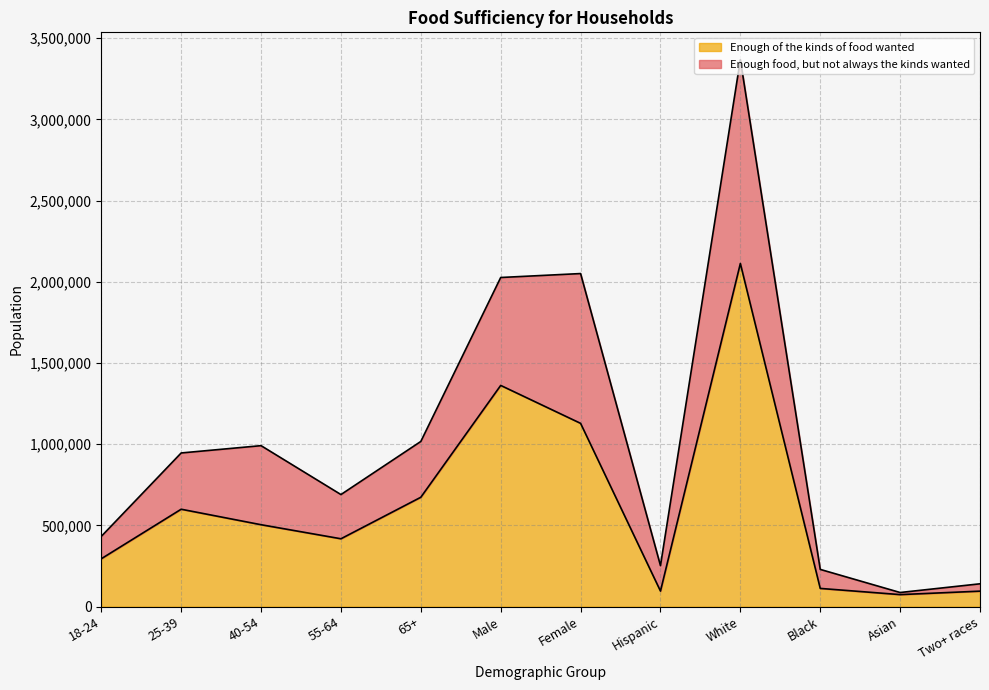

At which category is the sum across all series the highest?

White